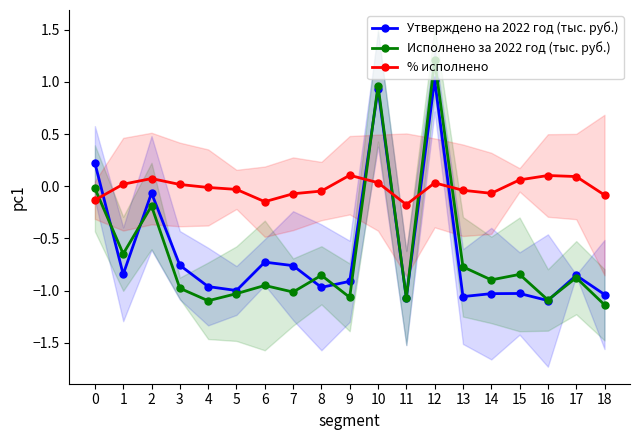

Reading right to left, list all the values displayed in this chart.

Утверждено на 2022 год (тыс. руб.): -1.0	-0.9	-1.1	-1.0	-1.0	-1.1	1.0	-1.1	0.9	-0.9	-1.0	-0.8	-0.7	-1.0	-1.0	-0.8	-0.1	-0.8	0.2
Исполнено за 2022 год (тыс. руб.): -1.1	-0.9	-1.1	-0.8	-0.9	-0.8	1.2	-1.1	1.0	-1.1	-0.9	-1.0	-1.0	-1.0	-1.1	-1.0	-0.2	-0.6	-0.0
% исполнено: -0.1	0.1	0.1	0.1	-0.1	-0.0	0.0	-0.2	0.0	0.1	-0.0	-0.1	-0.1	-0.0	-0.0	0.0	0.1	0.0	-0.1